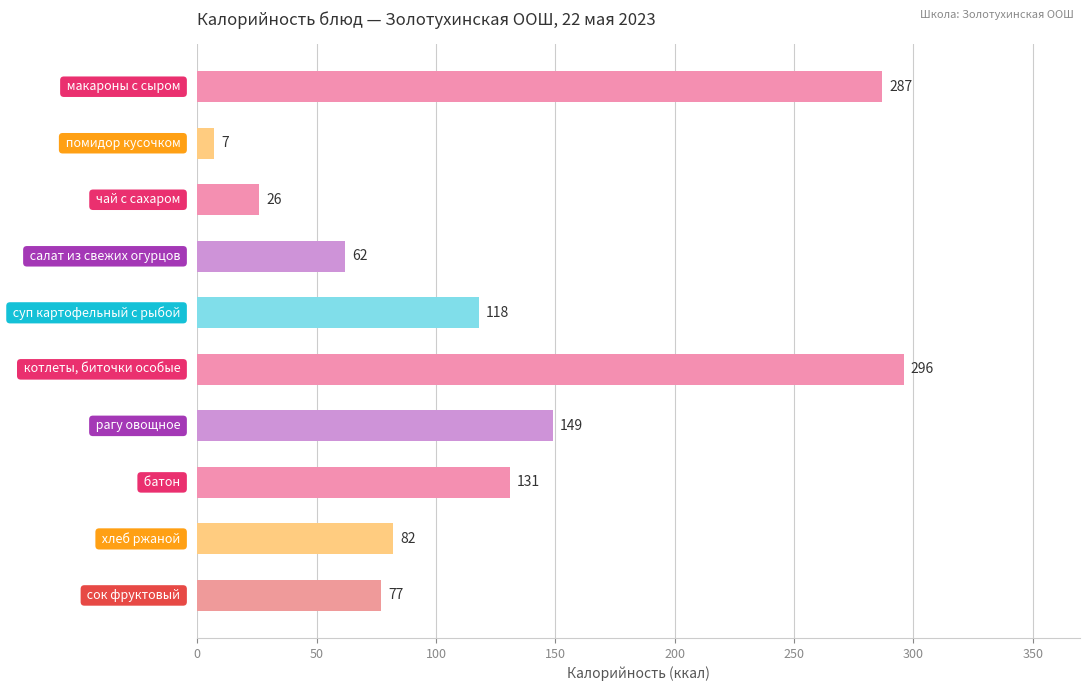

What is the difference between the maximum and minimum values?

289